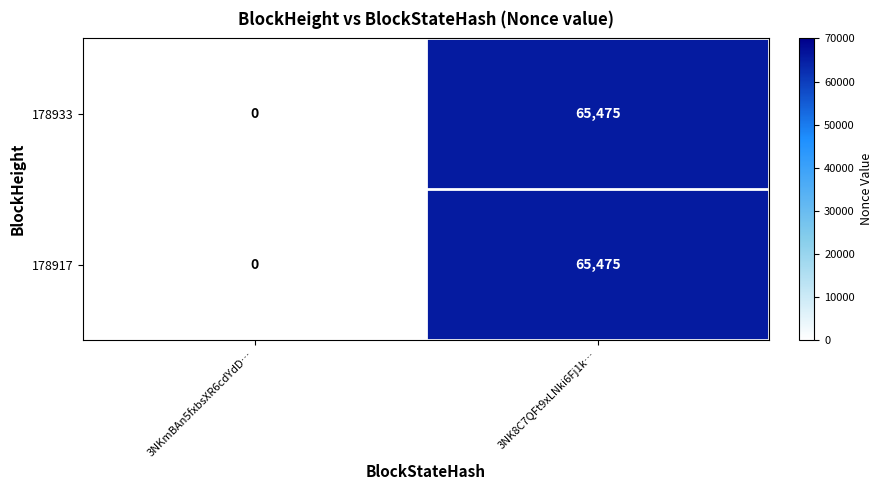

How many categories are shown in the chart?

2